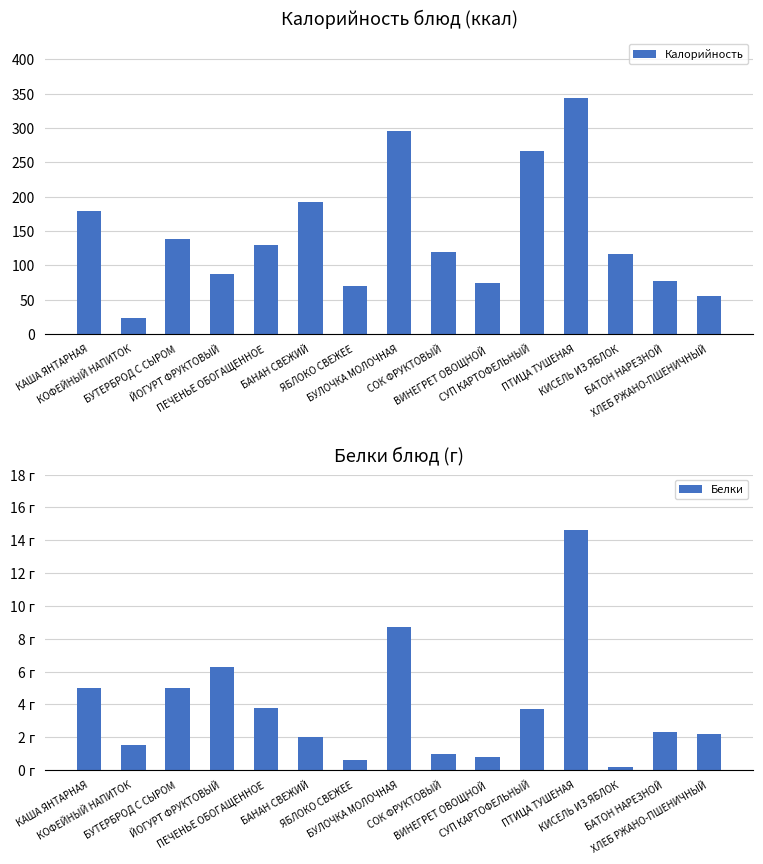

Count the number of data series in this chart.

2